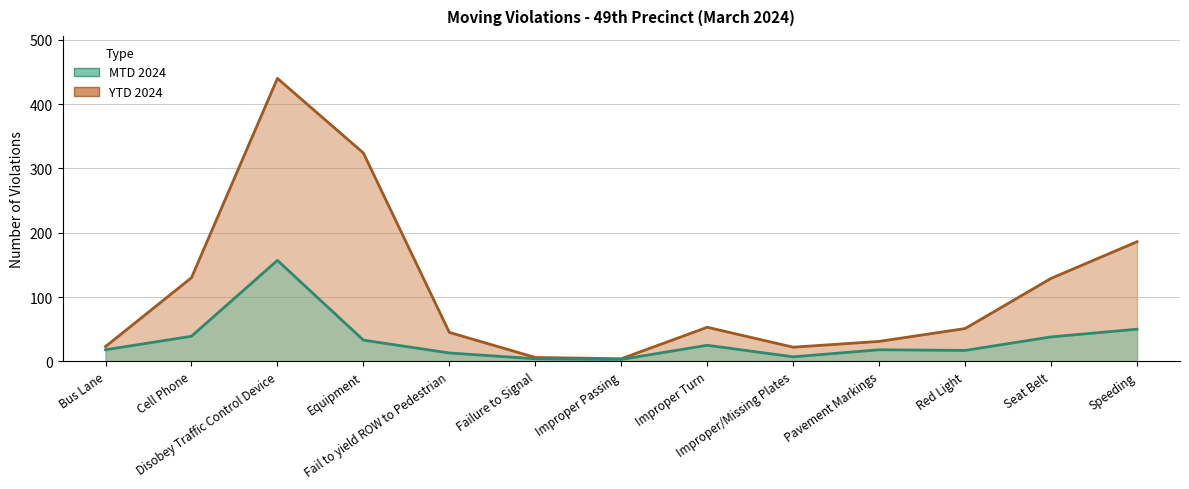

What value does the MTD 2024 series have at Seat Belt?

38